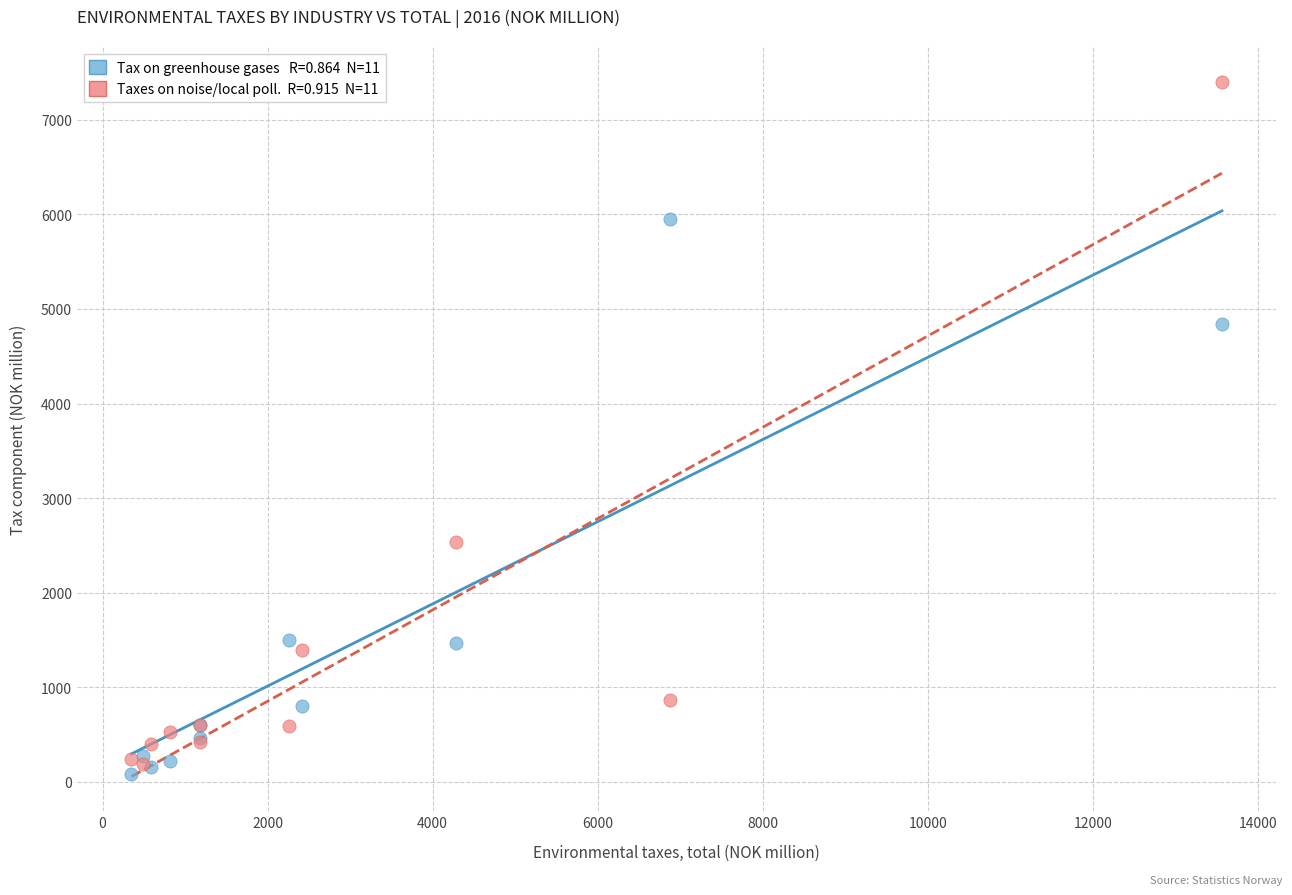

Across all series, what Y value is closest to 3743?

4845